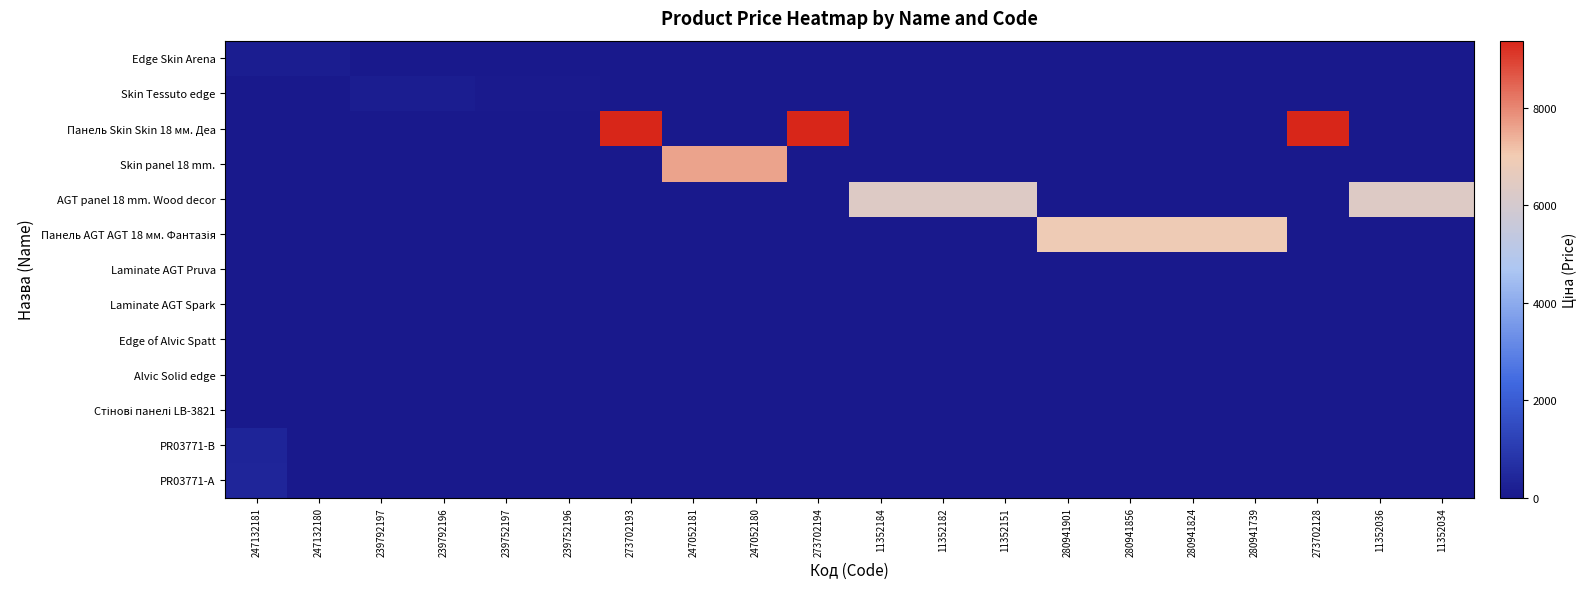

Rank the series at 280941856 from highest to lowest value.

Панель AGT AGT 18 мм. Фантазія, Edge Skin Arena, Skin Tessuto edge, Панель Skin Skin 18 мм. Деа, Skin panel 18 mm., AGT panel 18 mm. Wood decor, Laminate AGT Pruva, Laminate AGT Spark, Edge of Alvic Spatt, Alvic Solid edge, Стінові панелі LB-3821, PR03771-B, PR03771-А